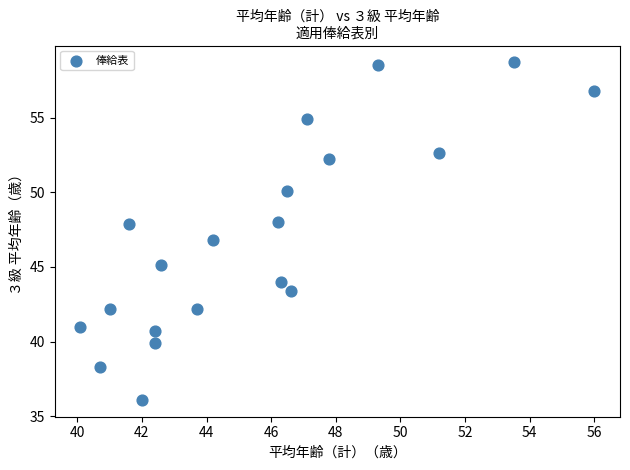

What is the range of X values (max minus min)?

15.9